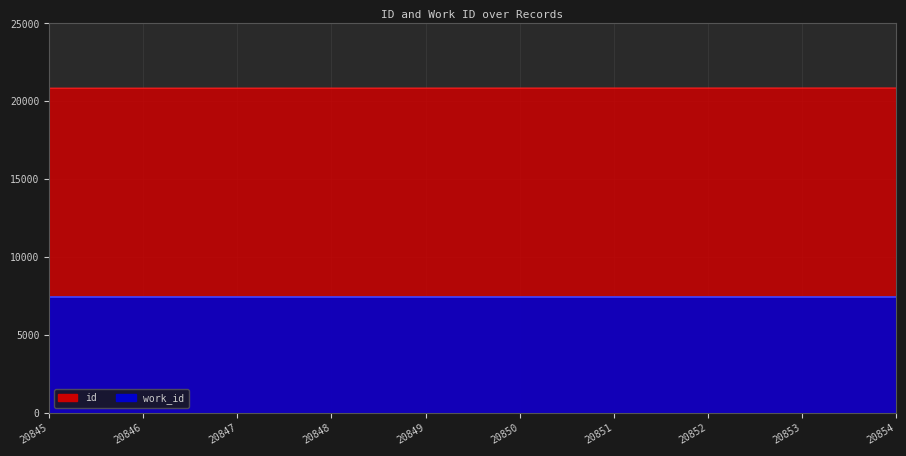

True or false: there are more than 0 points higher than both neighbors.

False